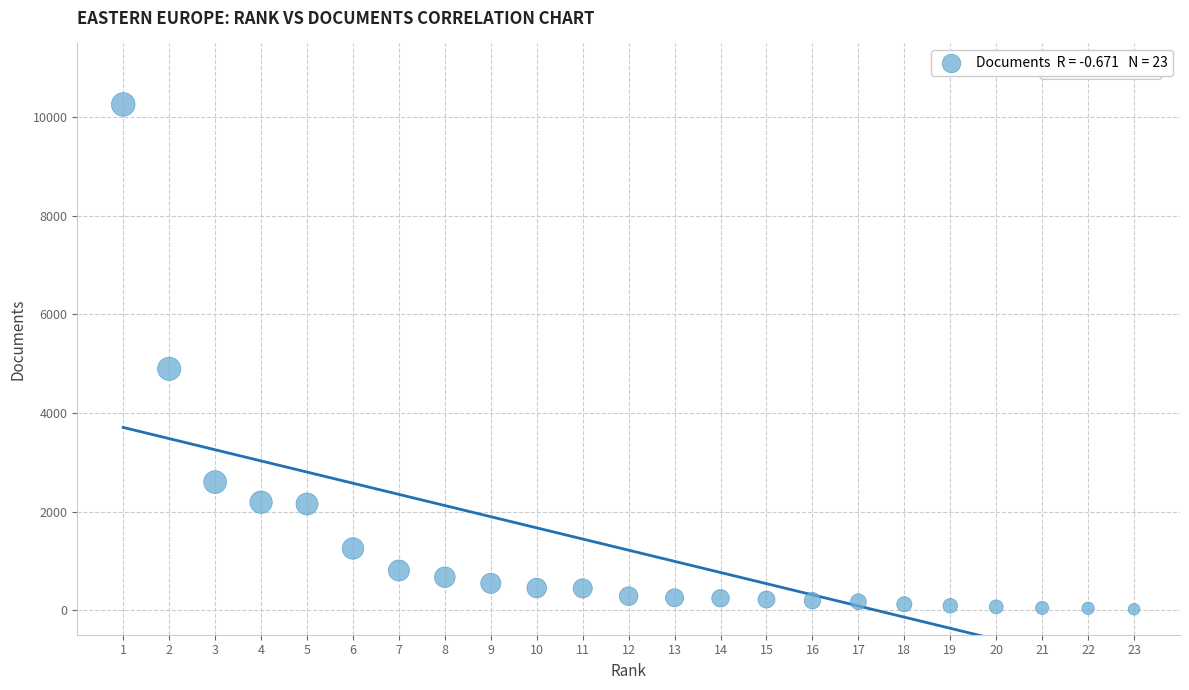

What Y value in the scatter plot is closest to 5139?

4896